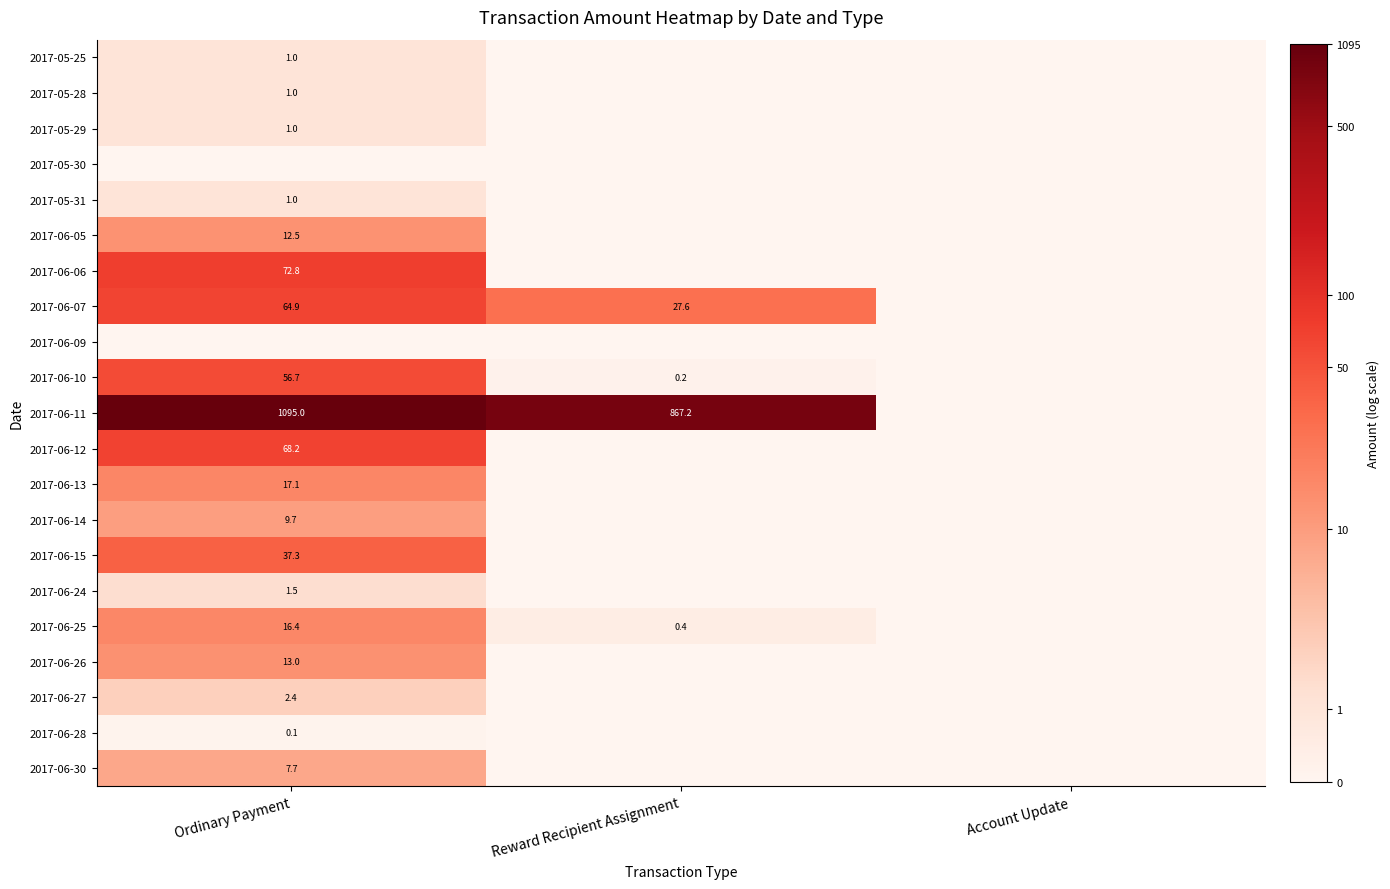

The value of 2017-05-29 at Ordinary Payment is 1.0. True or false?

True